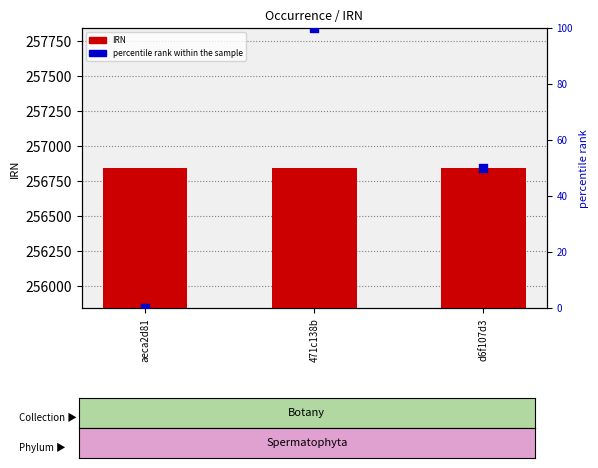

What are all the series names shown in the legend?

IRN, percentile rank within the sample